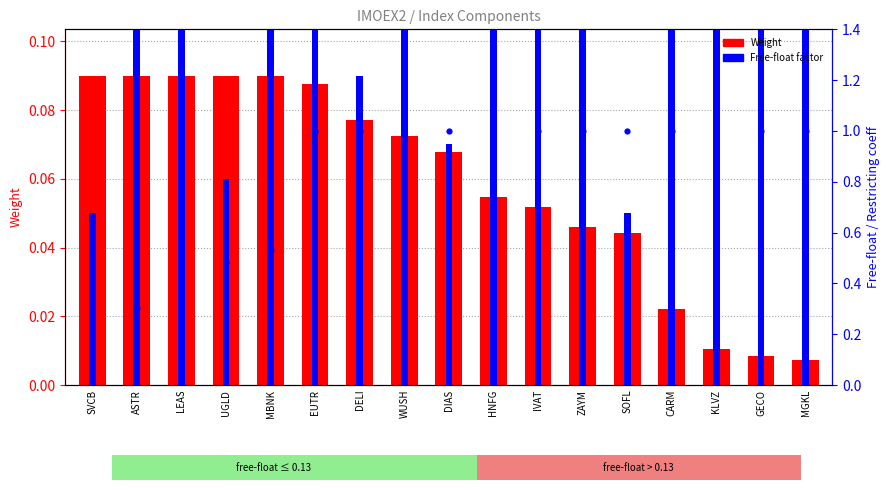

At how many categories does at least one series exceed 0?

17